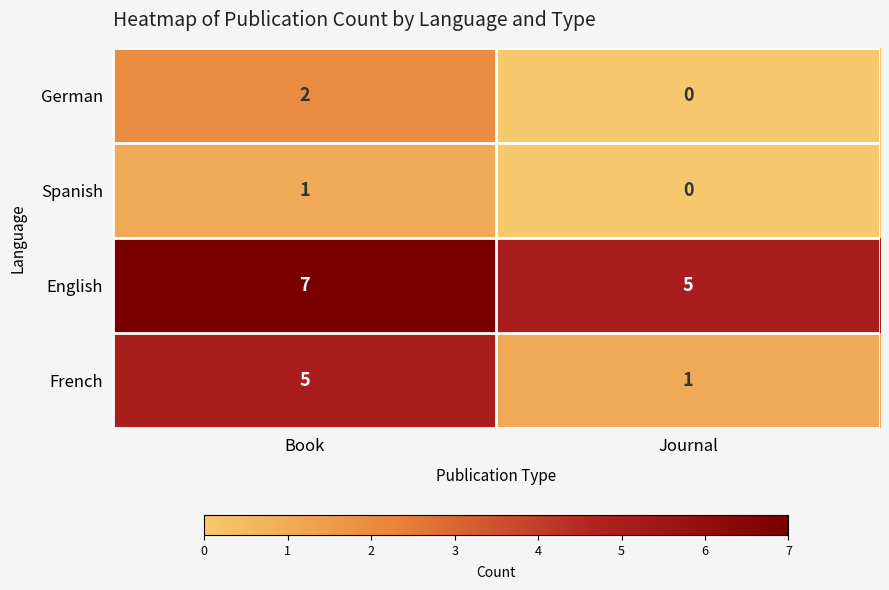

At which category does the chart reach its minimum across all series?

Journal